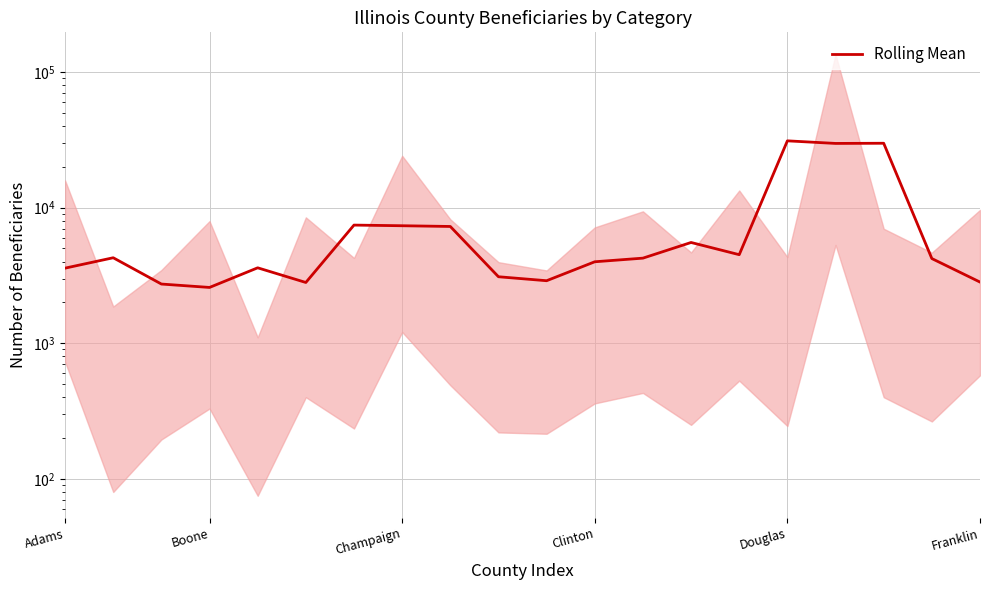

How many lines are shown in the chart?

1